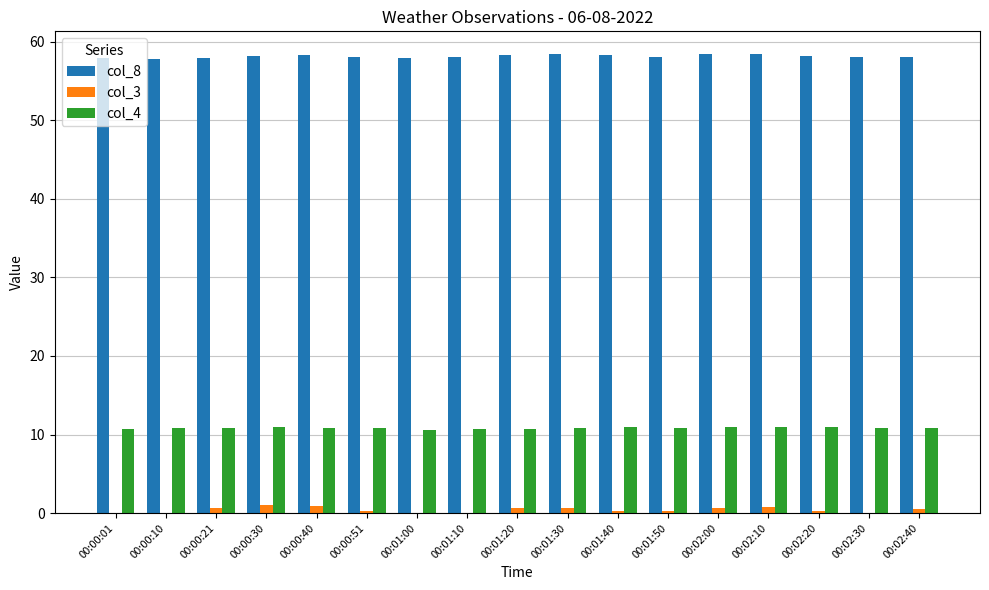

What is the sum of the col_3 values at 00:01:50 and 00:01:20?

0.9